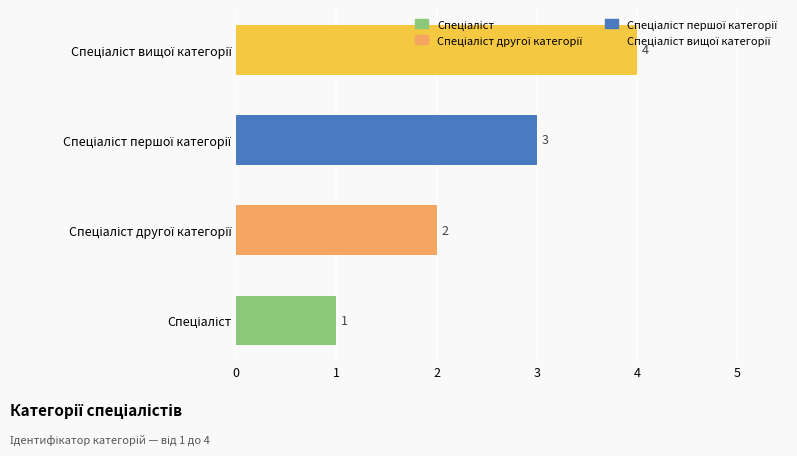

What is the maximum value shown in the chart?

4